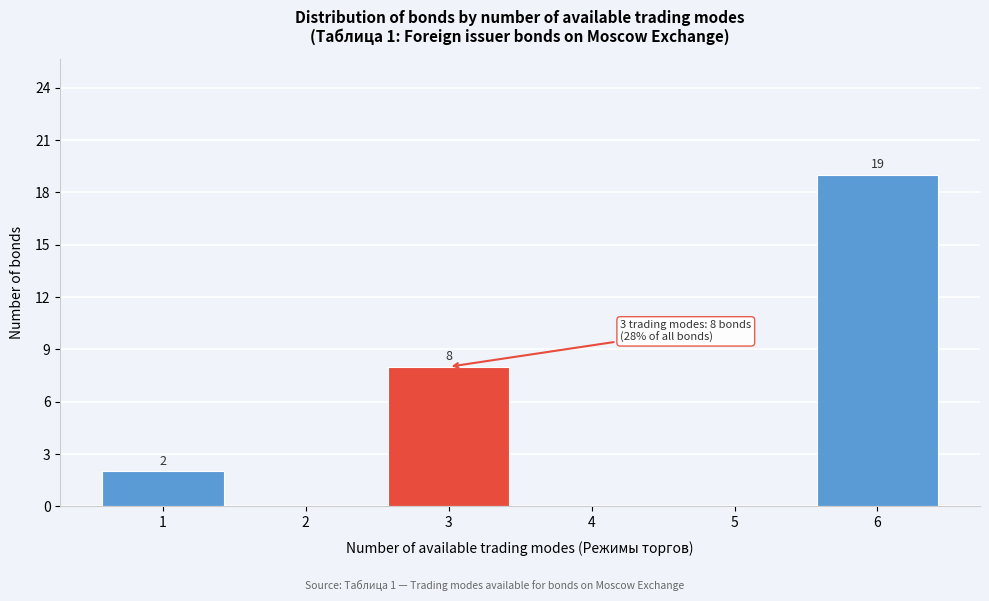

Reading left to right, what are all the values shown in this chart?

1=2	2=0	3=8	4=0	5=0	6=19